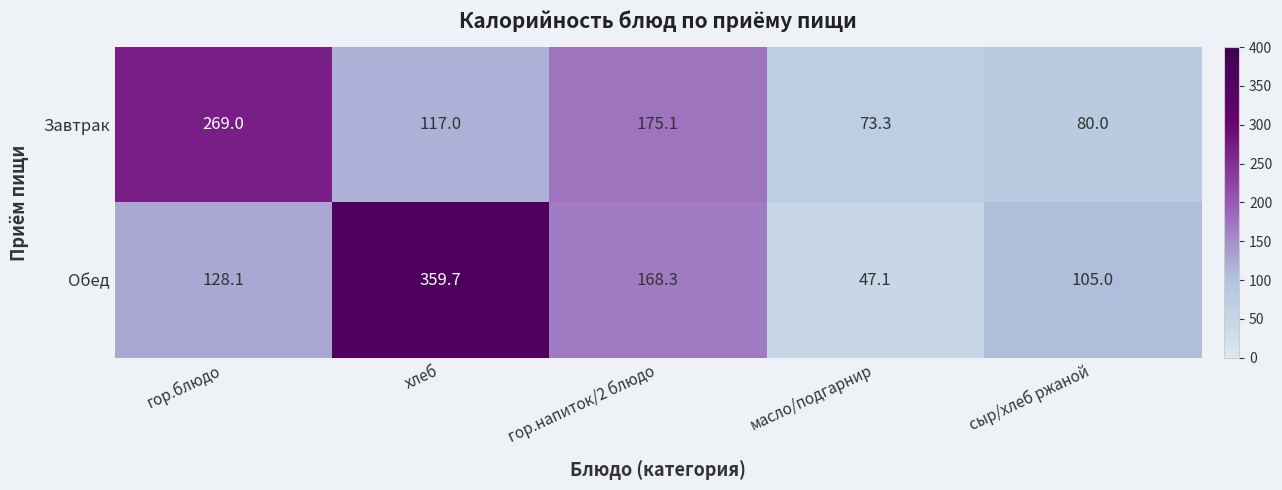

What is the sum of the Обед values at гор.напиток/2 блюдо and сыр/хлеб ржаной?

273.3